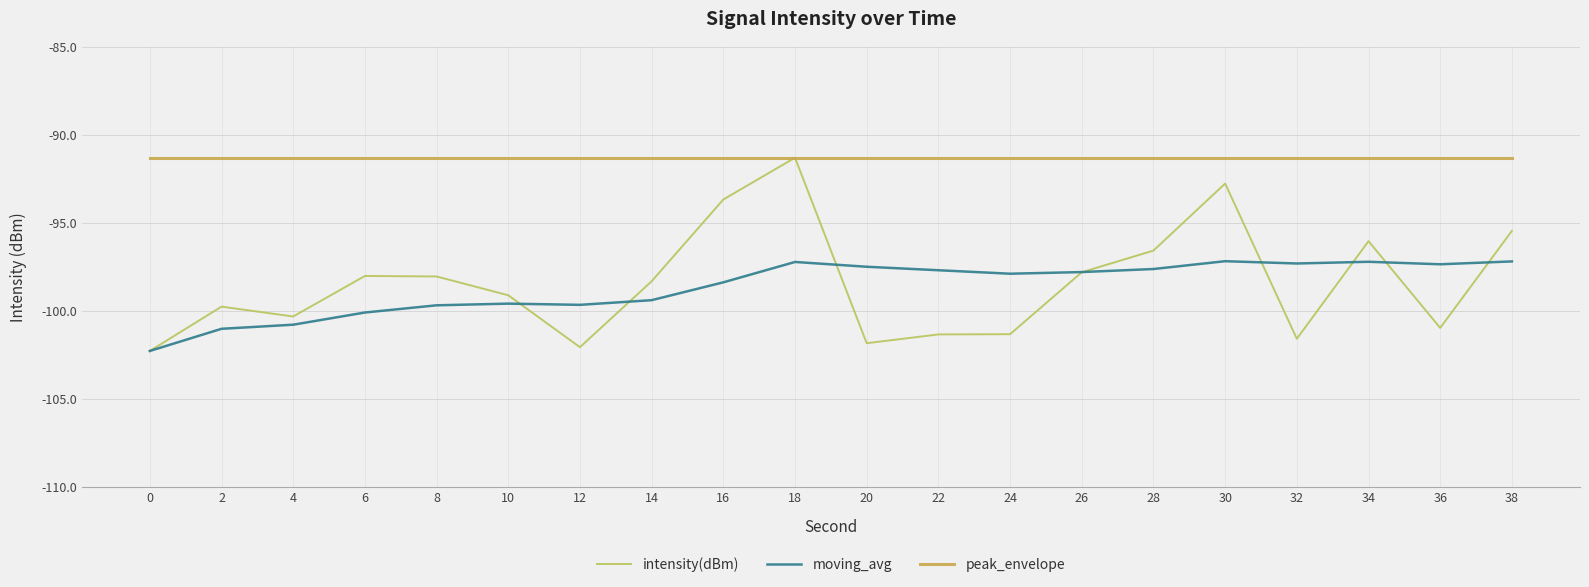

Where is the first local minimum for intensity(dBm)?

4